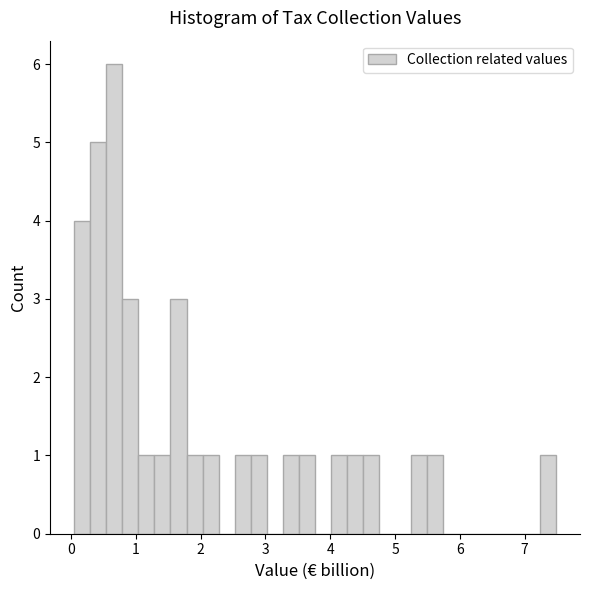

Around what value on the x-axis is the tallest bar? Give the approximate position of its centre, as read against the axis.

0.7